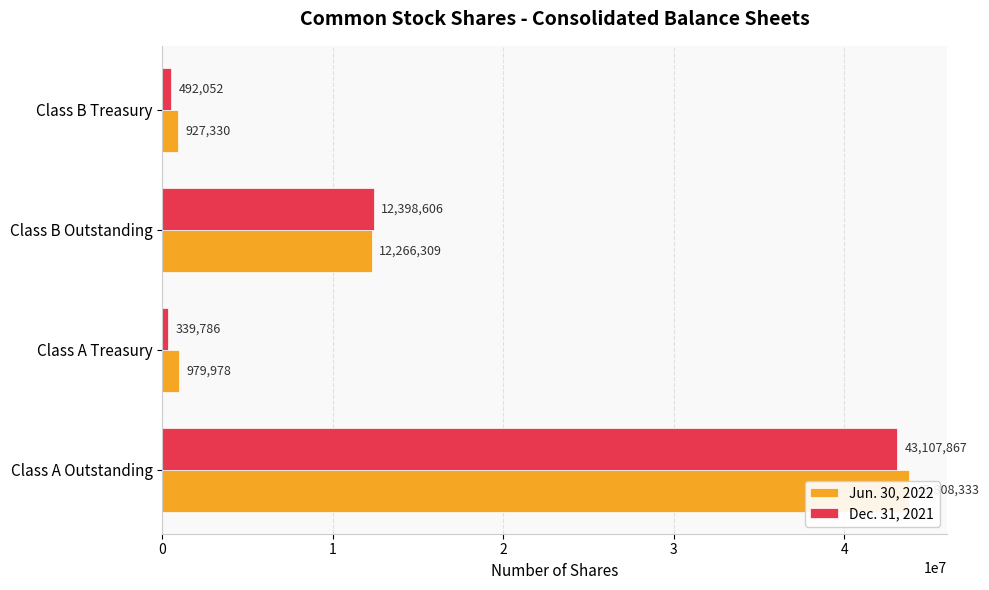

How many bars are there in each group?

2